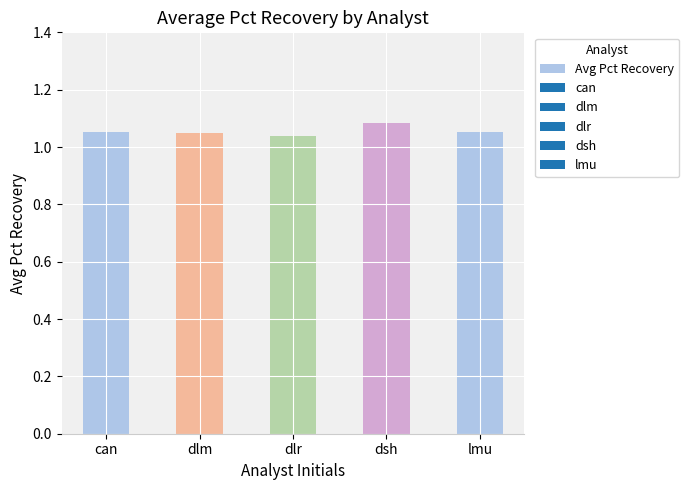

The chart shows a value of 1.6 at dlr. True or false?

False